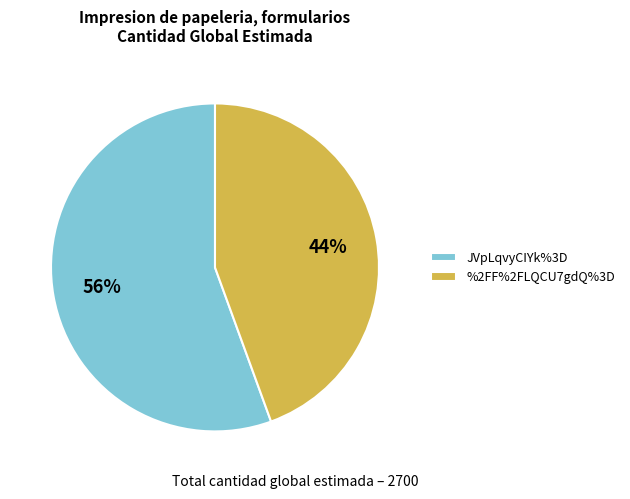

Which slice represents more than half of the pie?

JVpLqvyCIYk%3D